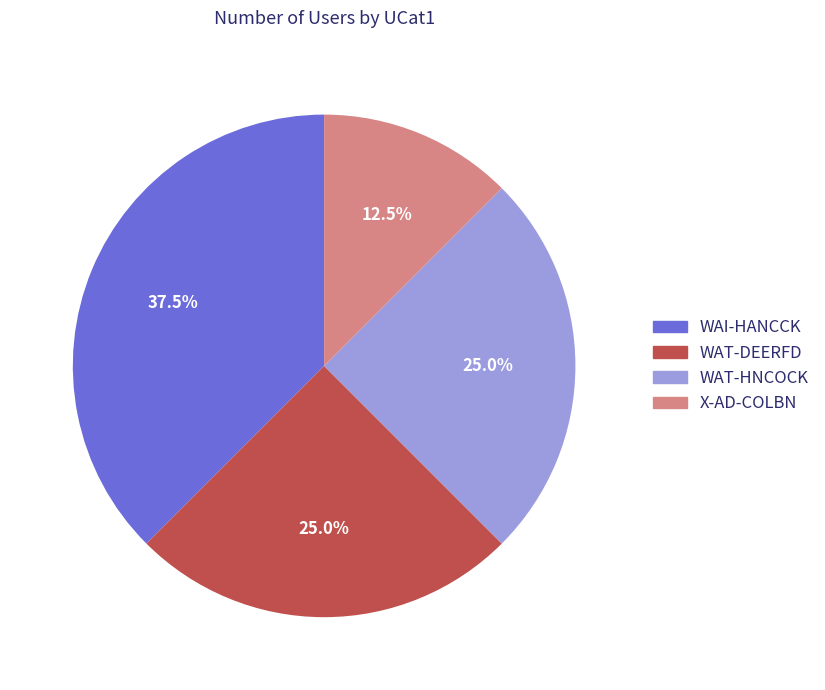

Is it true that X-AD-COLBN is 4% of the pie?

False